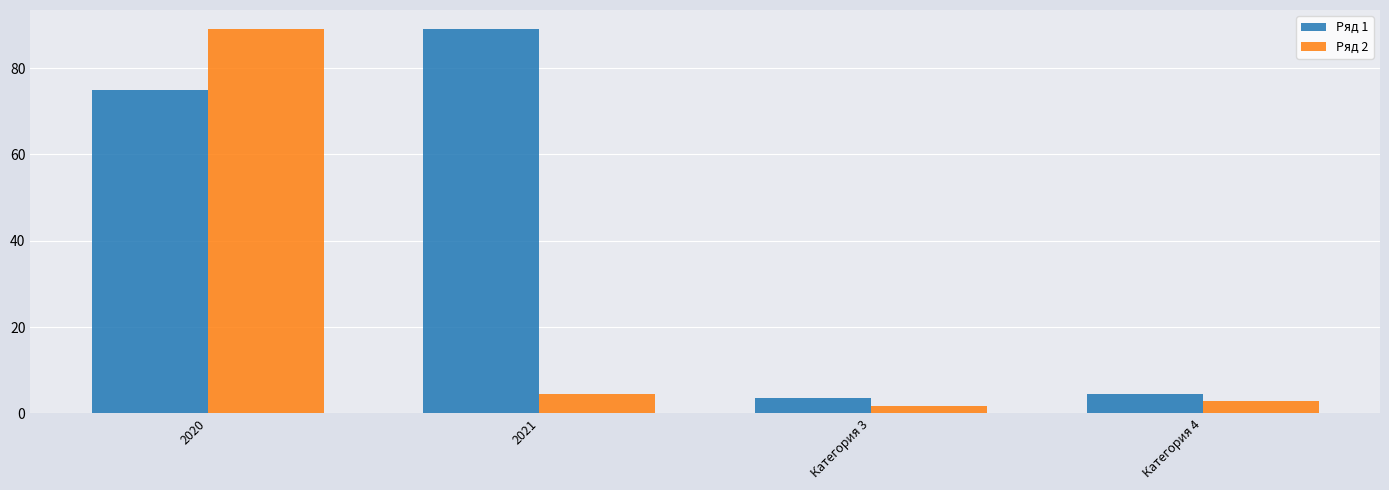

Which series changed the most between 2021 and Категория 4?

Ряд 1